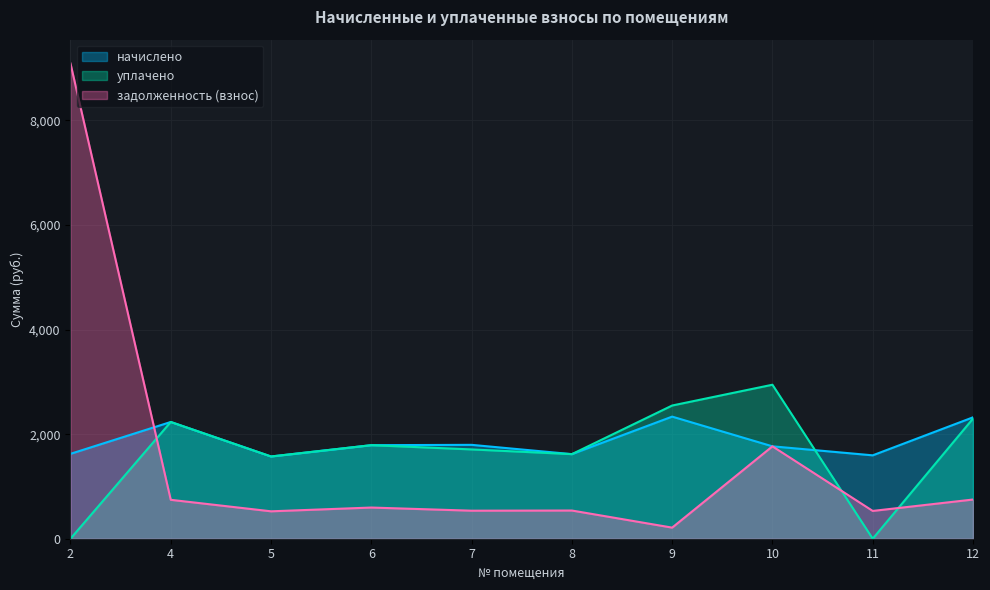

Where does the задолженность (взнос) series first go above 596?

2